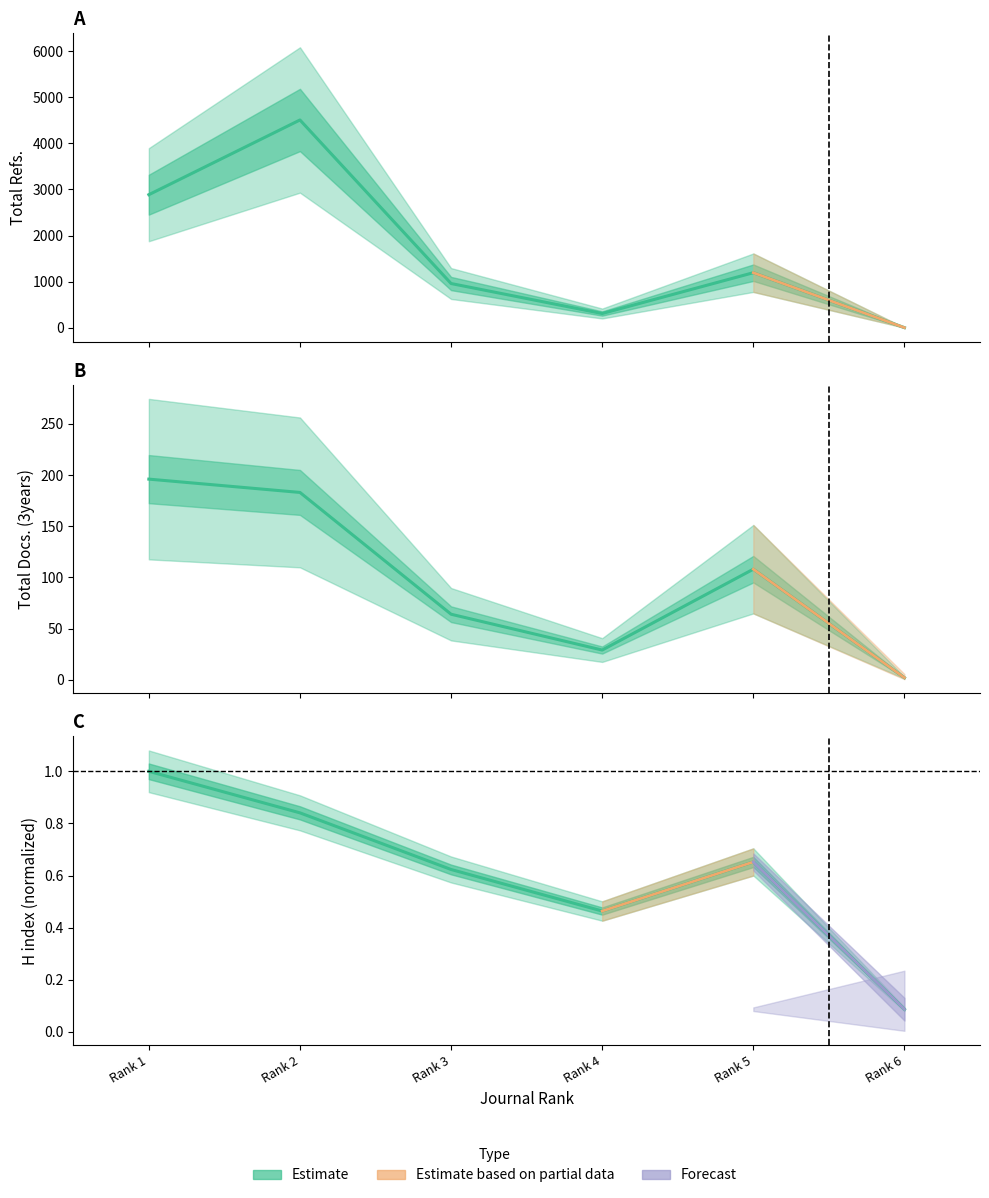

Reading left to right, list all the values displayed in this chart.

H index: 1.0	0.8	0.6	0.5	0.7	0.1
Total Docs. (3years): 196.0	183.0	64.0	29.0	108.0	2.0
Total Refs.: 2887.0	4509.0	958.0	307.0	1193.0	0.0